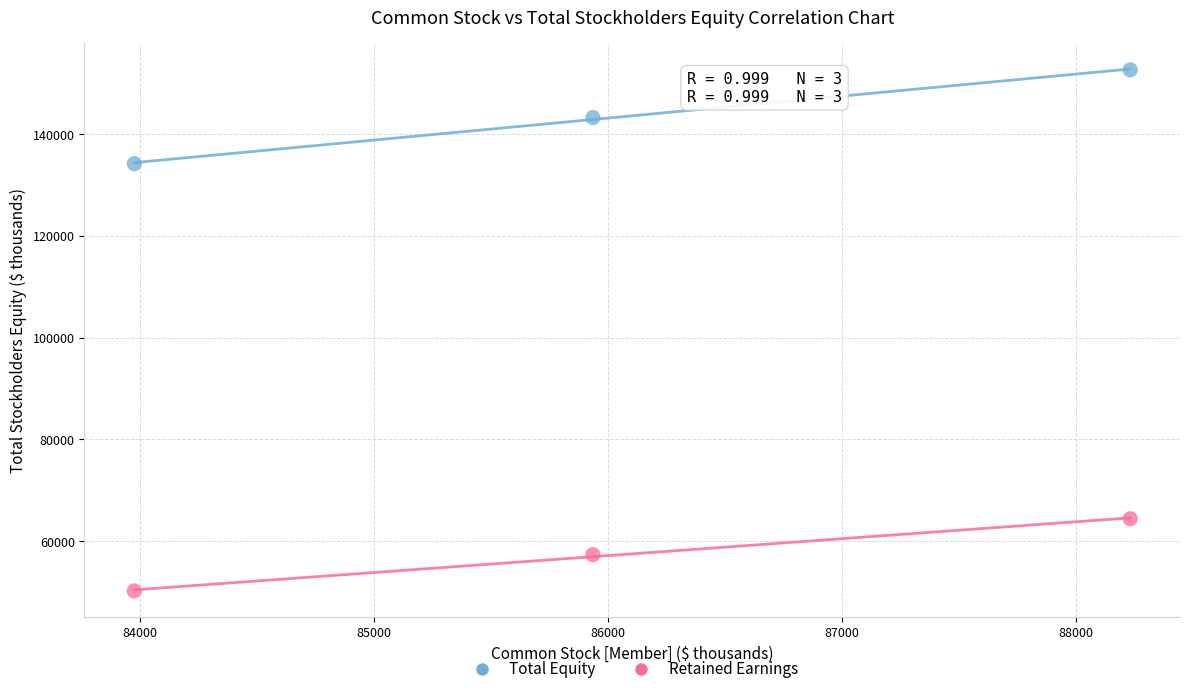

Which series has the largest Y range (max minus min)?

Total Equity